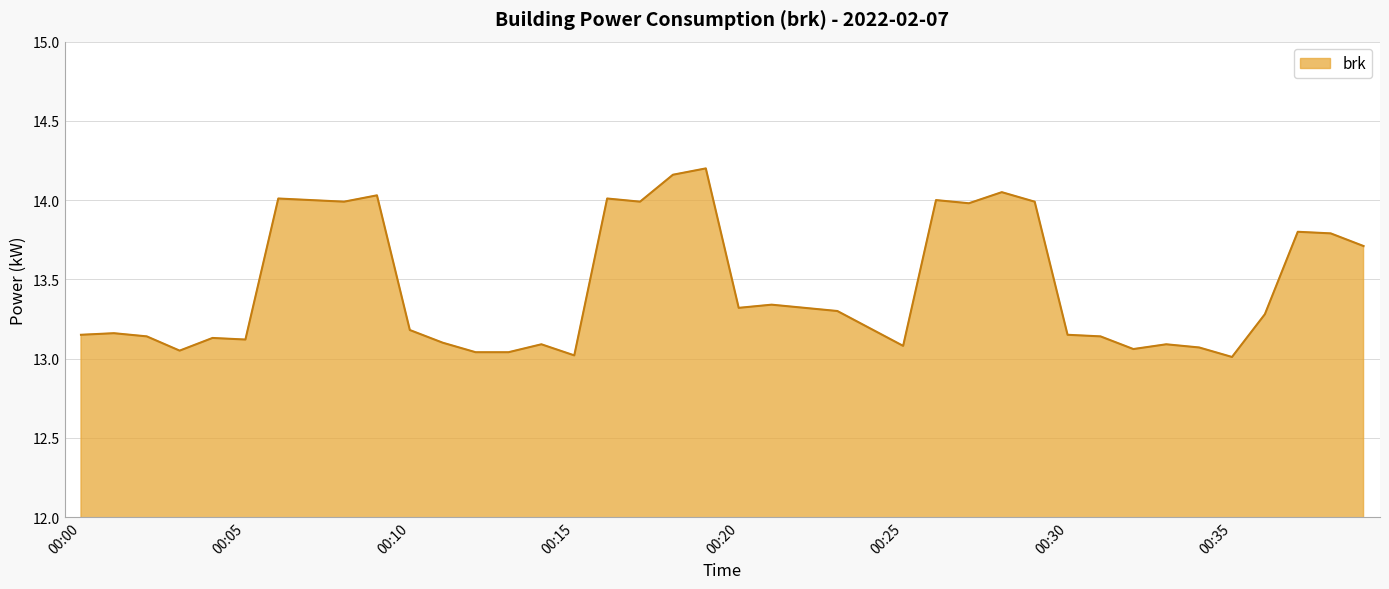

What is the difference between the maximum and minimum values?

1.2